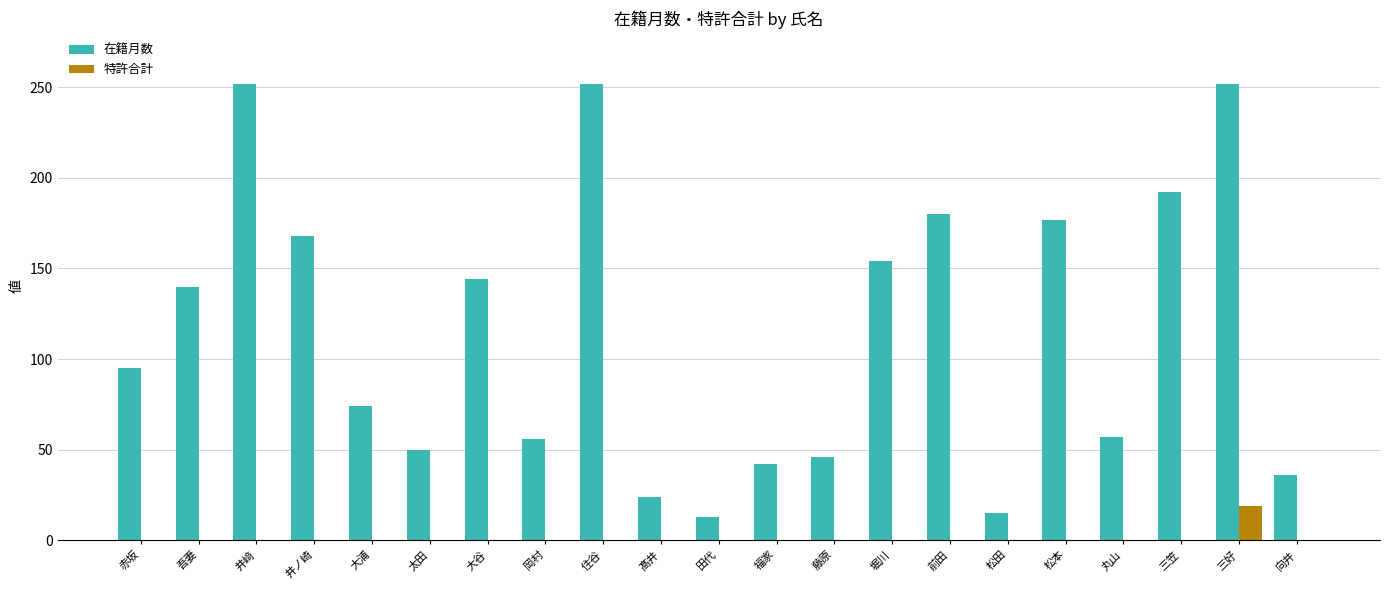

Read the 在籍月数 value at 三好.

252